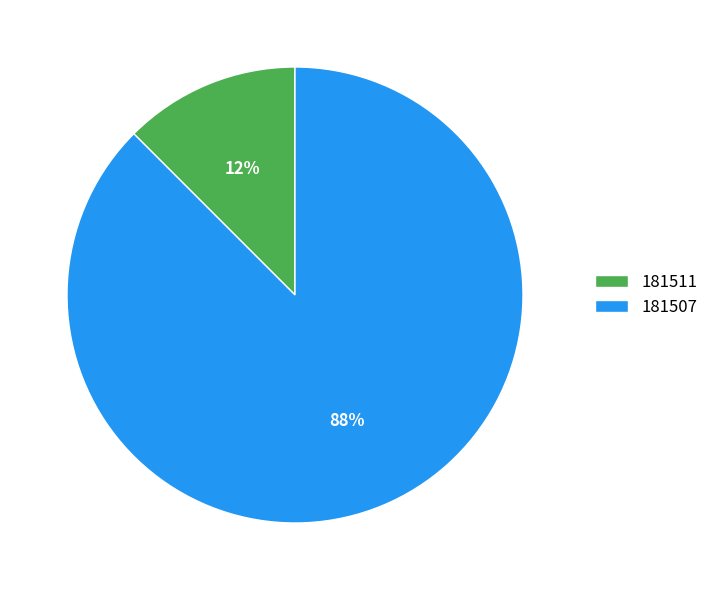

True or false: 181507 accounts for 88% of the total.

True